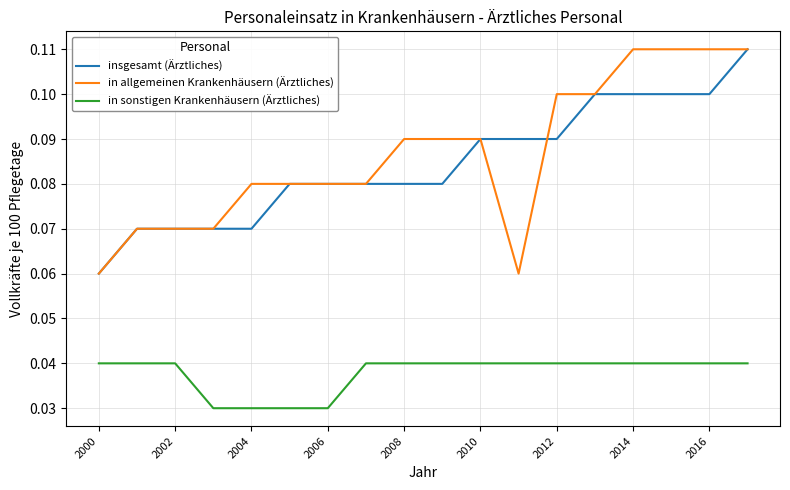

True or false: in sonstigen Krankenhäusern (Ärztliches) and in allgemeinen Krankenhäusern (Ärztliches) cross at least once.

False